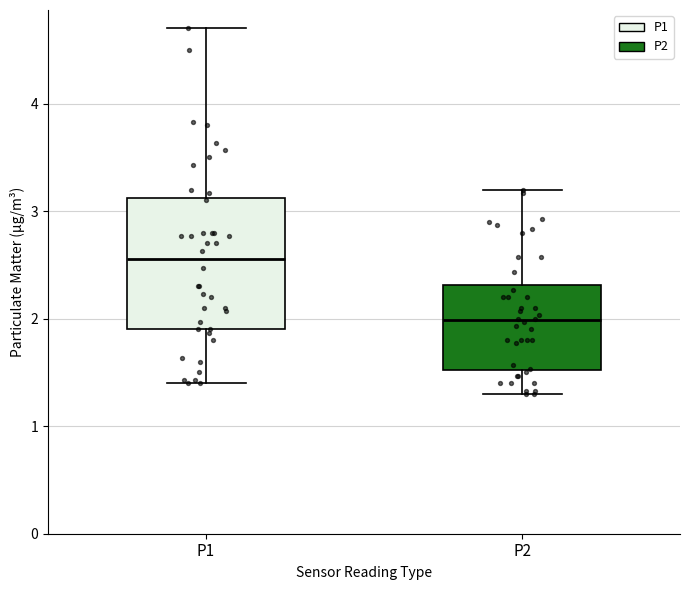

Reading left to right, read every box against the y-axis: the position of its median line, the range the box covers, and the ends of its whiskers. The values are not printed on the chart, so give them approximately, as read against the axis.

P1: median 2.6, box 1.9 to 3.1, whiskers 1.4 to 4.7
P2: median 2.0, box 1.5 to 2.3, whiskers 1.3 to 3.2